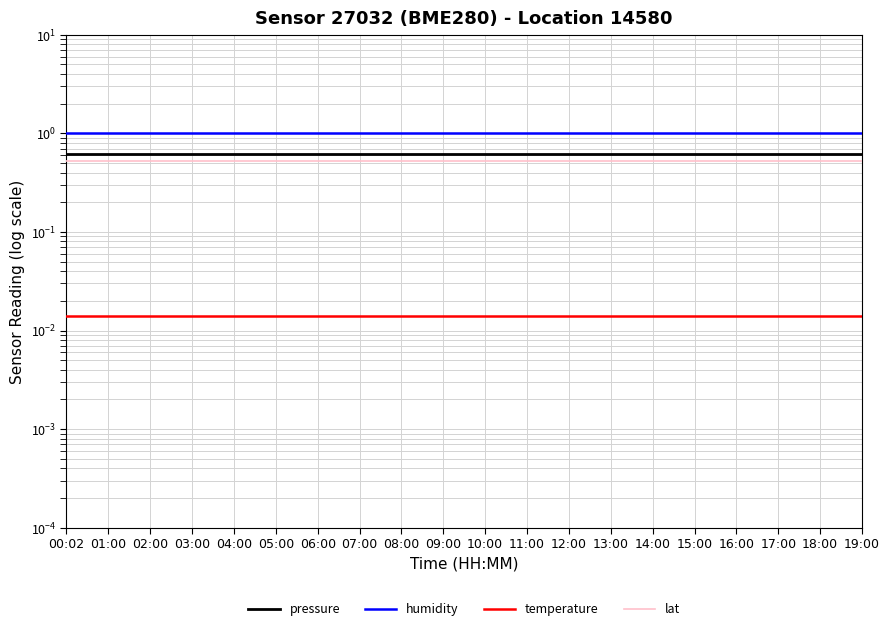

Rank the series at 17:00 from lowest to highest value.

temperature, lat, pressure, humidity